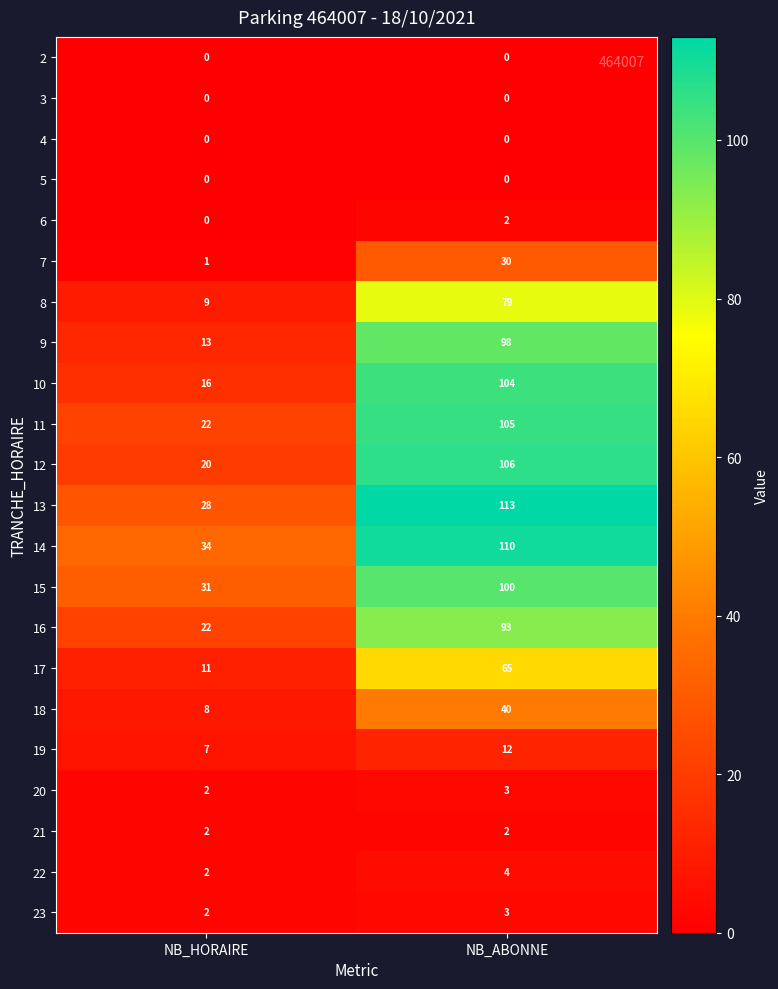

At which category is the sum across all series the highest?

NB_ABONNE